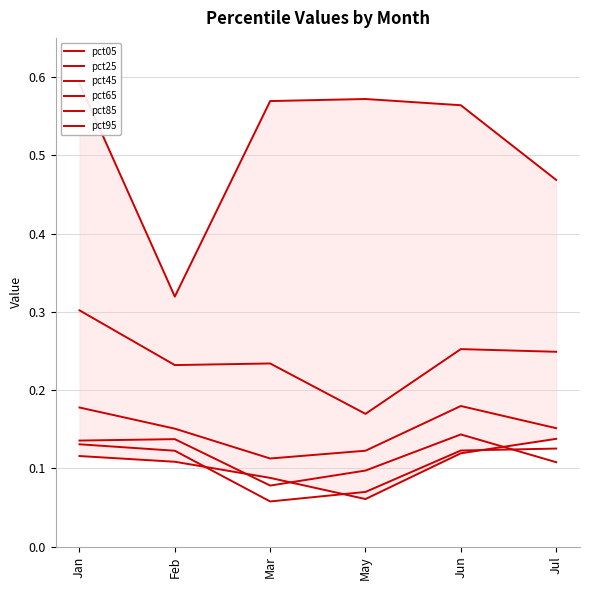

What is the difference between the second highest and minimum values in the pct65 series?

0.1